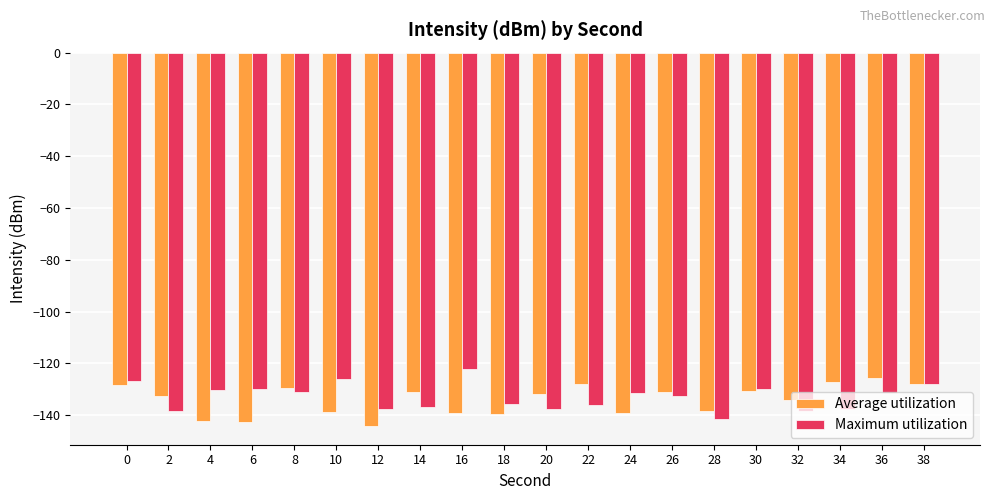

What are all the series names shown in the legend?

Average utilization, Maximum utilization